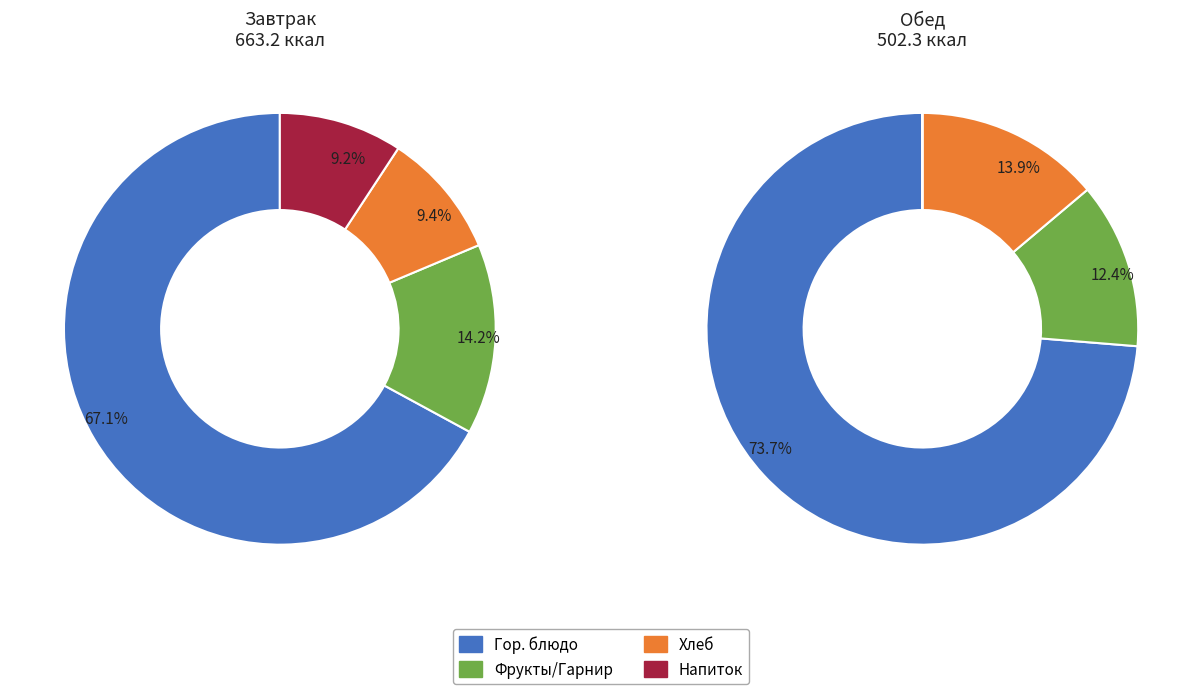

Do 2 and 1 together represent more than half of the pie?

Yes